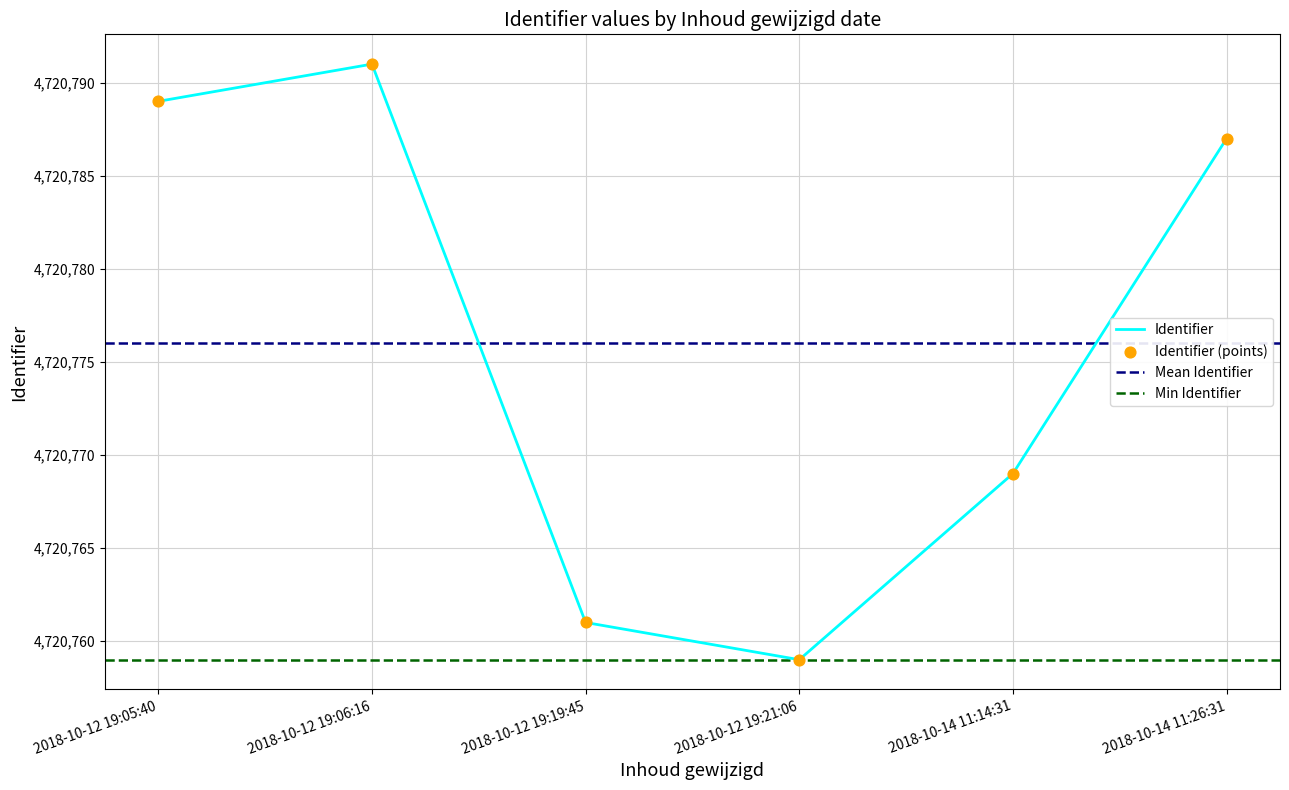

What is the ratio of the value at 2018-10-14 11:26:31 to the value at 2018-10-14 11:14:31?

1.0